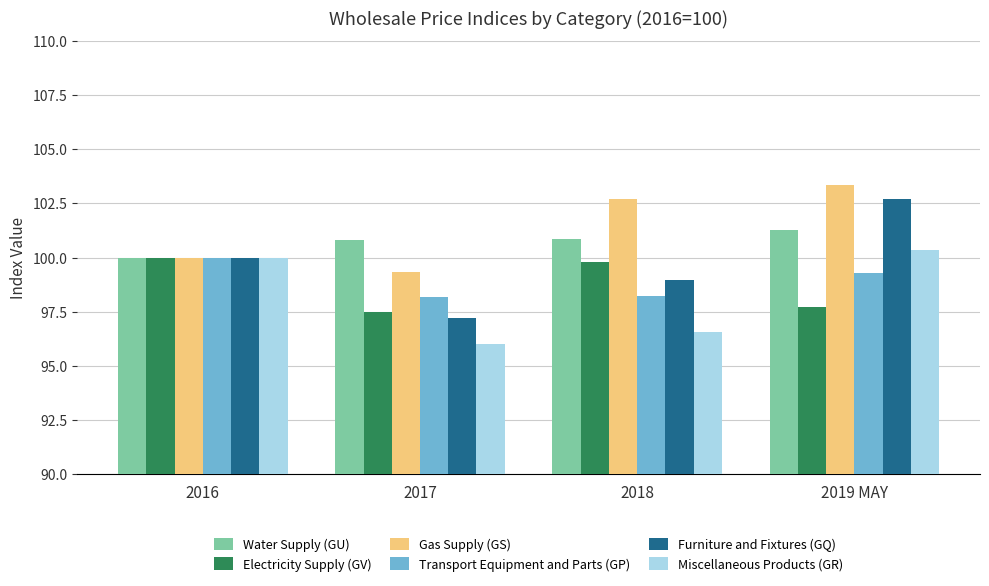

What is the difference between the Miscellaneous Products (GR) values at 2018 and 2019 MAY?

3.8